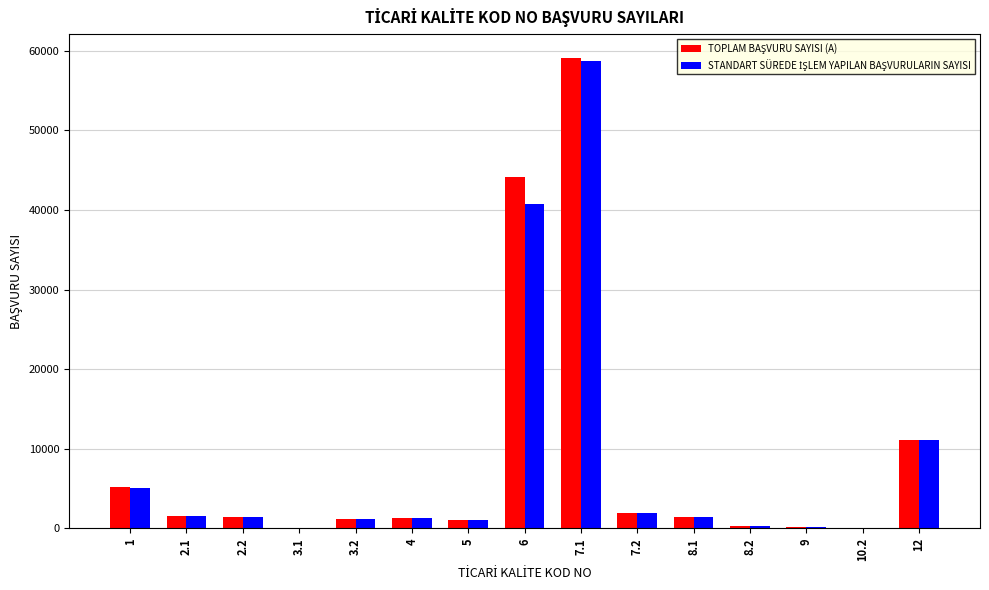

The value of TOPLAM BAŞVURU SAYISI (A) at 3.2 is 1746. True or false?

False